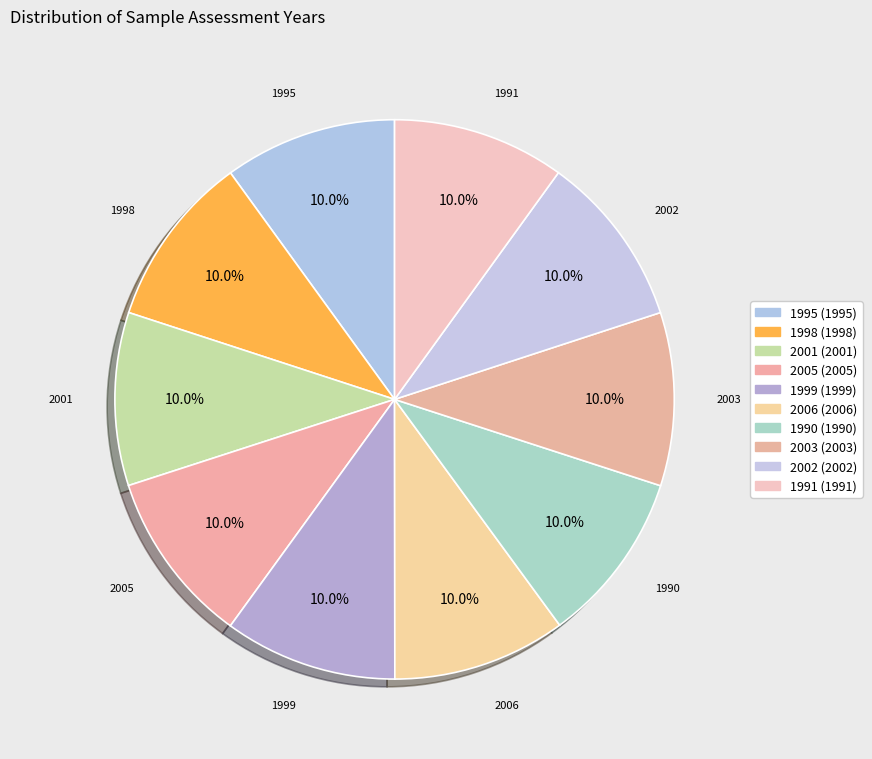

How many segments does this pie chart have?

10